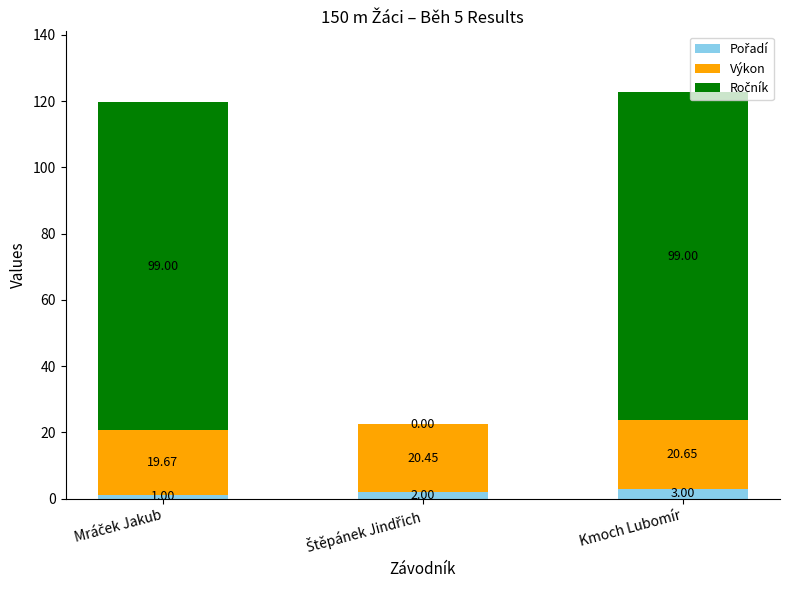

At which category is the sum across all series the highest?

Kmoch Lubomír